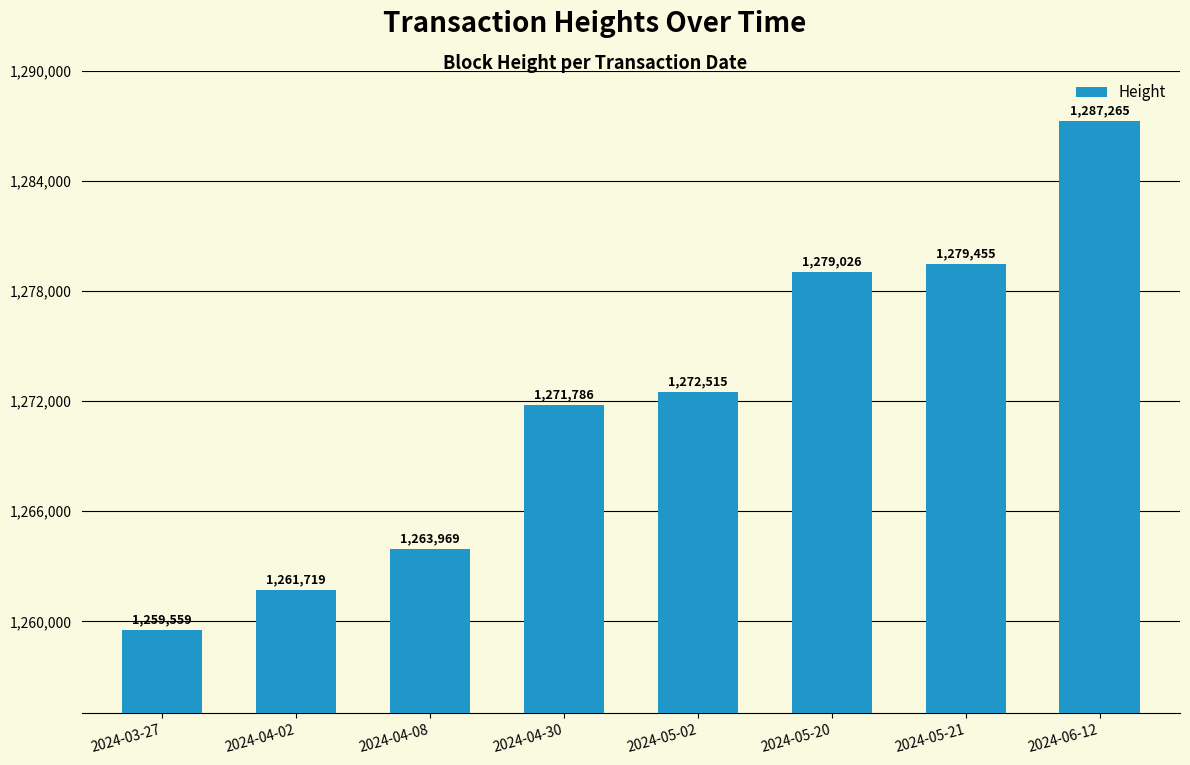

True or false: the data shows 1279026 at 2024-05-20.

True